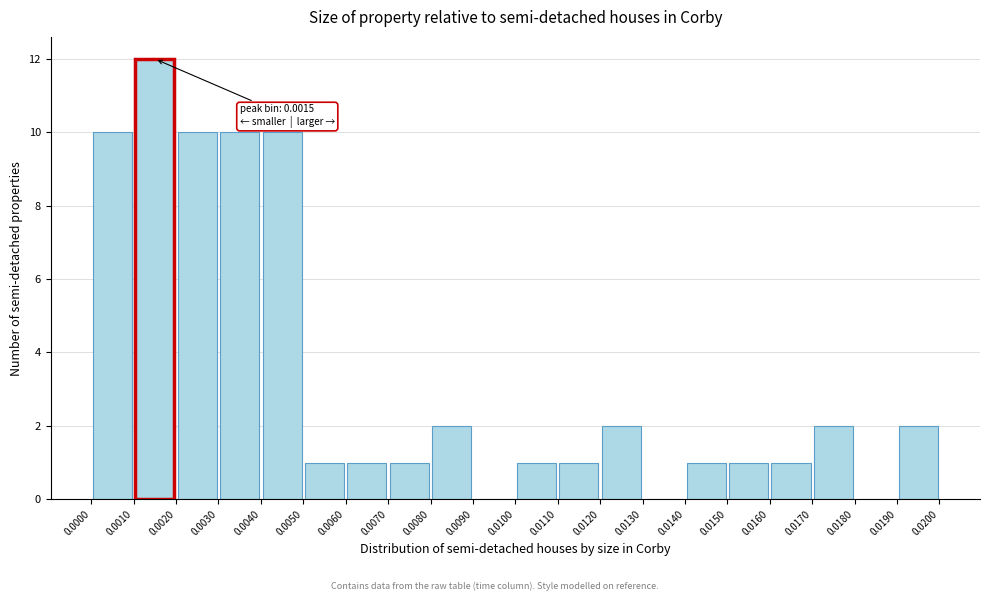

Over which range of the x-axis is the bar tallest?

0.0010 to 0.0020